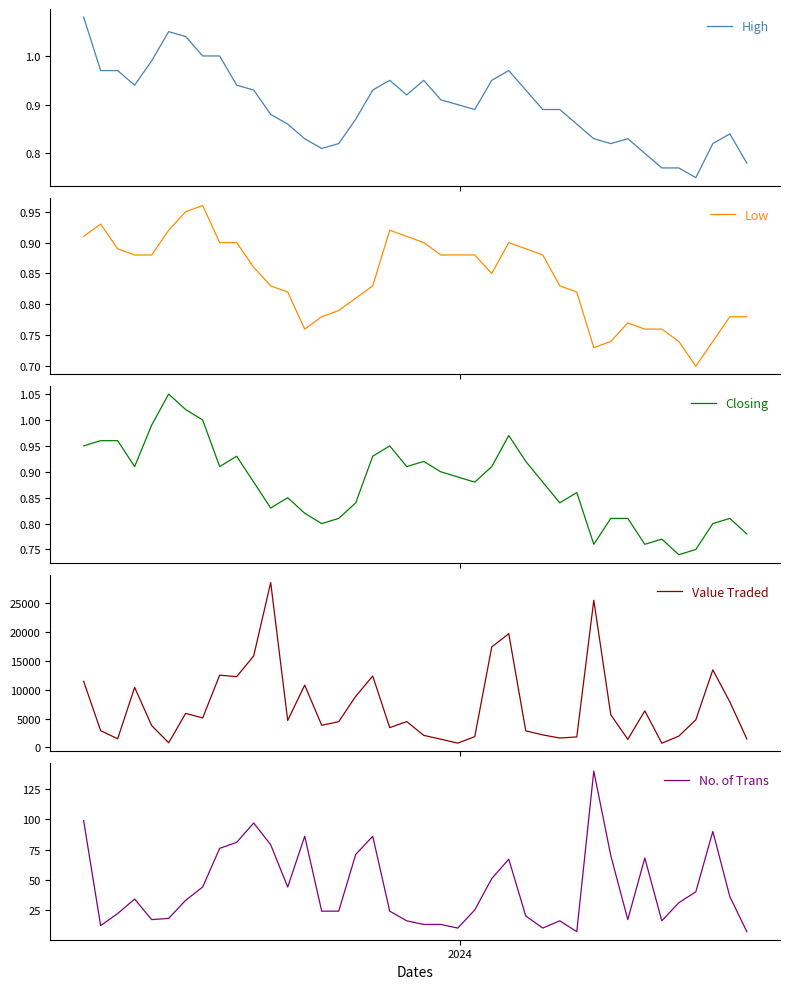

Reading right to left, extract all data points from this chart.

High: 0.8	0.8	0.8	0.8	0.8	0.8	0.8	0.8	0.8	0.8	0.9	0.9	0.9	0.9	1.0	0.9	0.9	0.9	0.9	0.9	0.9	0.9	0.9	0.9	0.8	0.8	0.8	0.9	0.9	0.9	0.9	1.0	1.0	1.0	1.1	1.0	0.9	1.0	1.0	1.1
Low: 0.8	0.8	0.7	0.7	0.7	0.8	0.8	0.8	0.7	0.7	0.8	0.8	0.9	0.9	0.9	0.8	0.9	0.9	0.9	0.9	0.9	0.9	0.8	0.8	0.8	0.8	0.8	0.8	0.8	0.9	0.9	0.9	1.0	0.9	0.9	0.9	0.9	0.9	0.9	0.9
Closing: 0.8	0.8	0.8	0.8	0.7	0.8	0.8	0.8	0.8	0.8	0.9	0.8	0.9	0.9	1.0	0.9	0.9	0.9	0.9	0.9	0.9	0.9	0.9	0.8	0.8	0.8	0.8	0.8	0.8	0.9	0.9	0.9	1.0	1.0	1.1	1.0	0.9	1.0	1.0	0.9
Value Traded: 1470.0	7902.0	13448.0	4787.0	1959.0	736.0	6343.0	1403.0	5665.0	25524.0	1817.0	1632.0	2170.0	2880.0	19716.0	17427.0	1870.0	746.0	1431.0	2093.0	4486.0	3435.0	12384.0	8866.0	4461.0	3842.0	10807.0	4679.0	28590.0	15871.0	12277.0	12532.0	5107.0	5907.0	804.0	3793.0	10410.0	1498.0	2912.0	11461.0
No. of Trans: 7.0	36.0	90.0	40.0	31.0	16.0	68.0	17.0	70.0	140.0	7.0	16.0	10.0	20.0	67.0	51.0	25.0	10.0	13.0	13.0	16.0	24.0	86.0	71.0	24.0	24.0	86.0	44.0	79.0	97.0	81.0	76.0	44.0	33.0	18.0	17.0	34.0	22.0	12.0	99.0